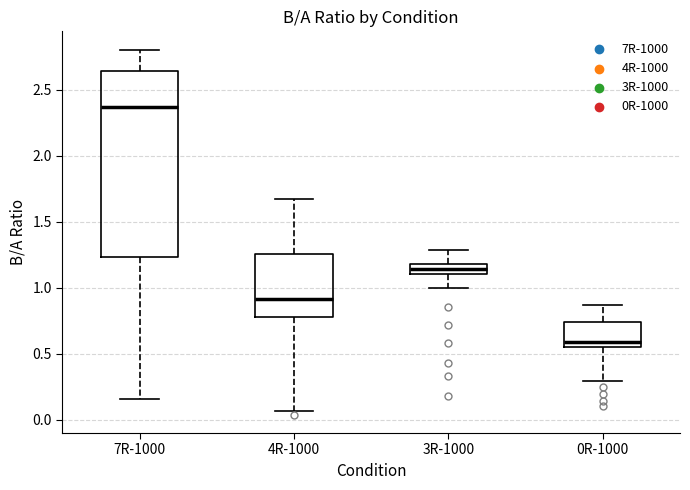

Which box is the tallest, from its lower edge to its upper edge?

7R-1000